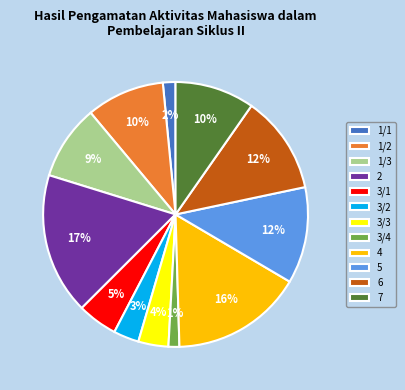

To the nearest percent, what is the average slice percentage?

8%